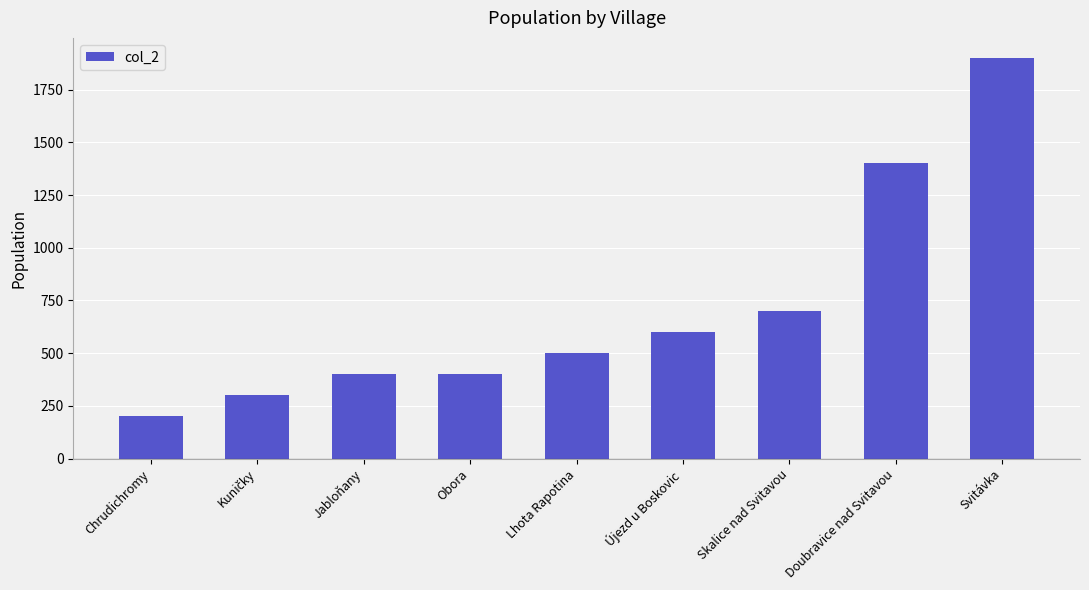

The chart shows a value of 259 at Jabloňany. True or false?

False